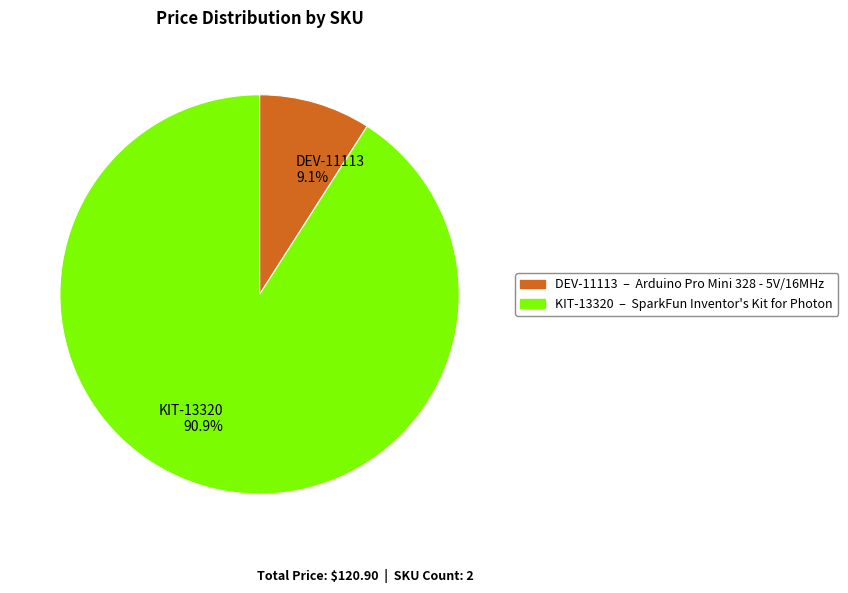

Combined, what portion of the pie is KIT-13320 and DEV-11113?

100.0%